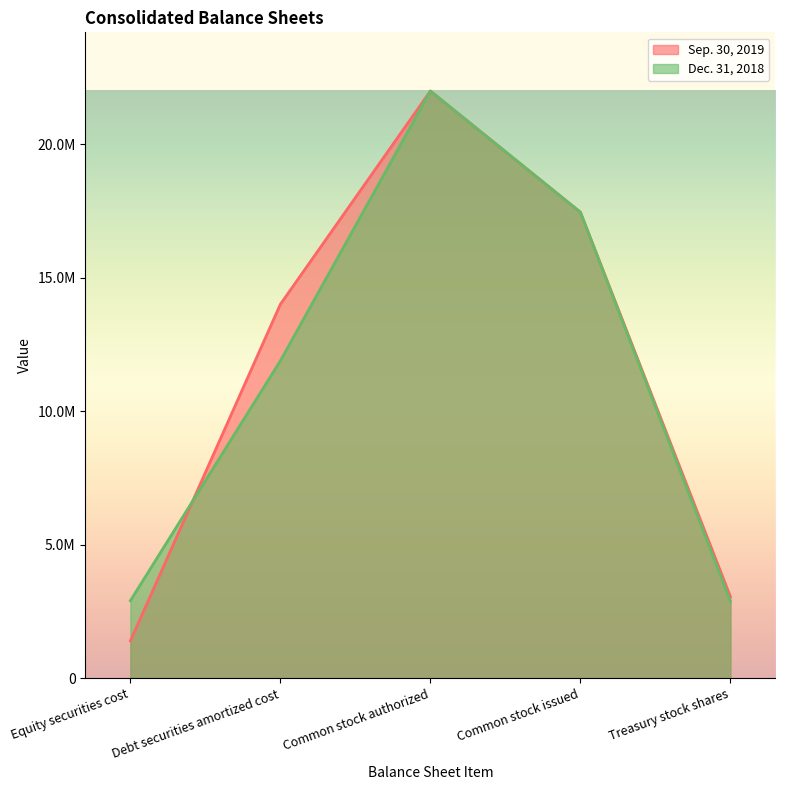

Reading left to right, transcribe all the data shown in this chart.

Sep. 30, 2019: 1399141	14012407	22000000	17459961	3054453
Dec. 31, 2018: 2904496	11895850	22000000	17459961	2883452